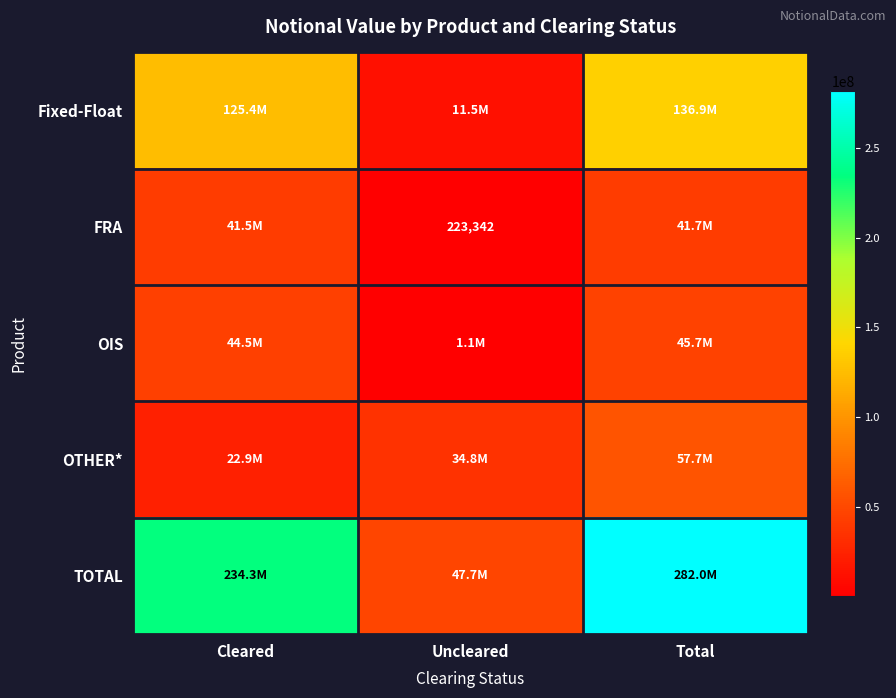

The OTHER* series shows 22873301 at Cleared. True or false?

True